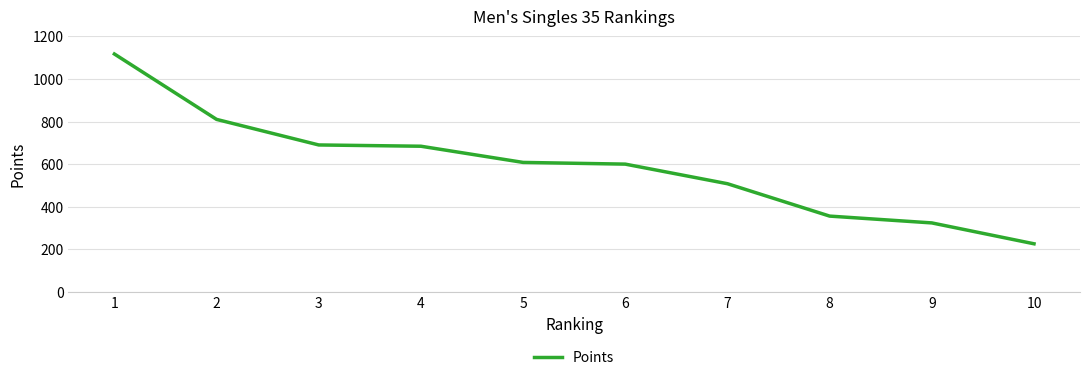

What value does the data have at 5, to the nearest 100?

600